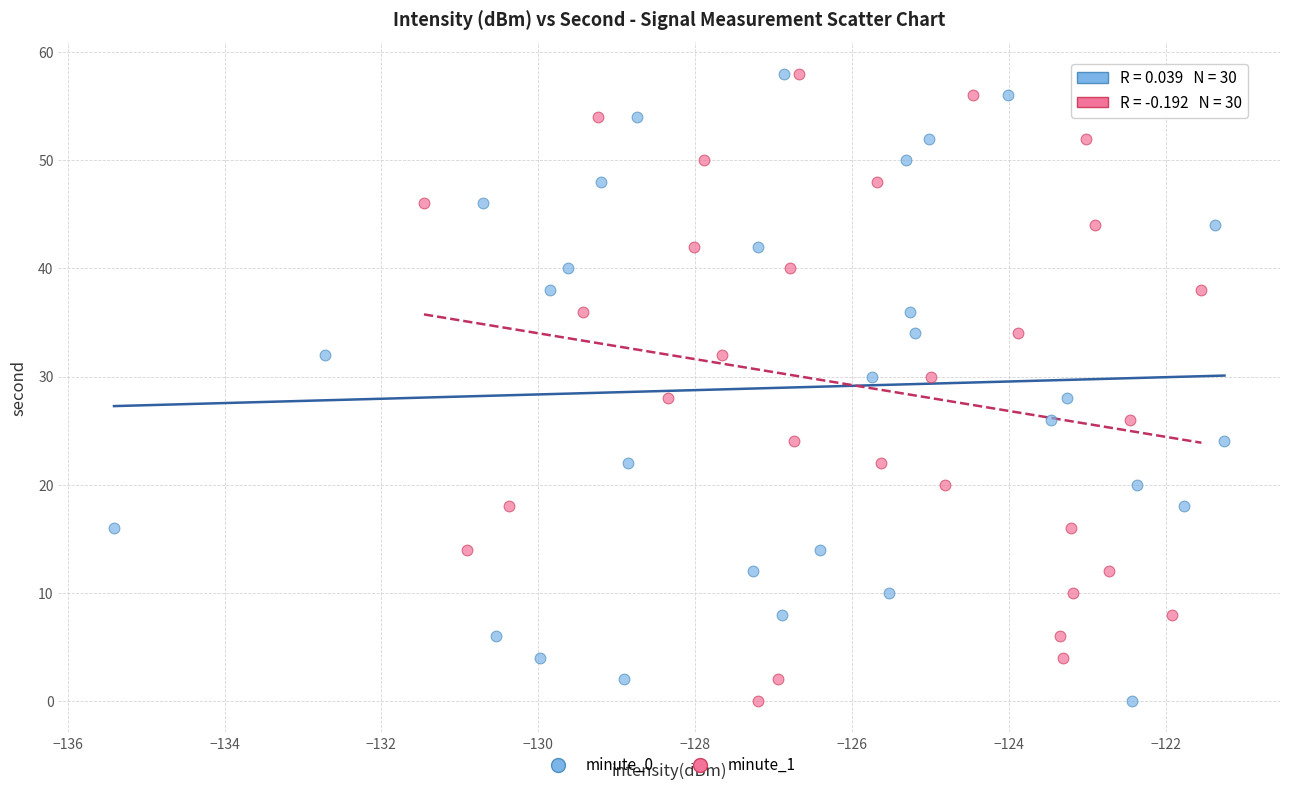

What are all the series names shown in the legend?

minute_0, minute_1